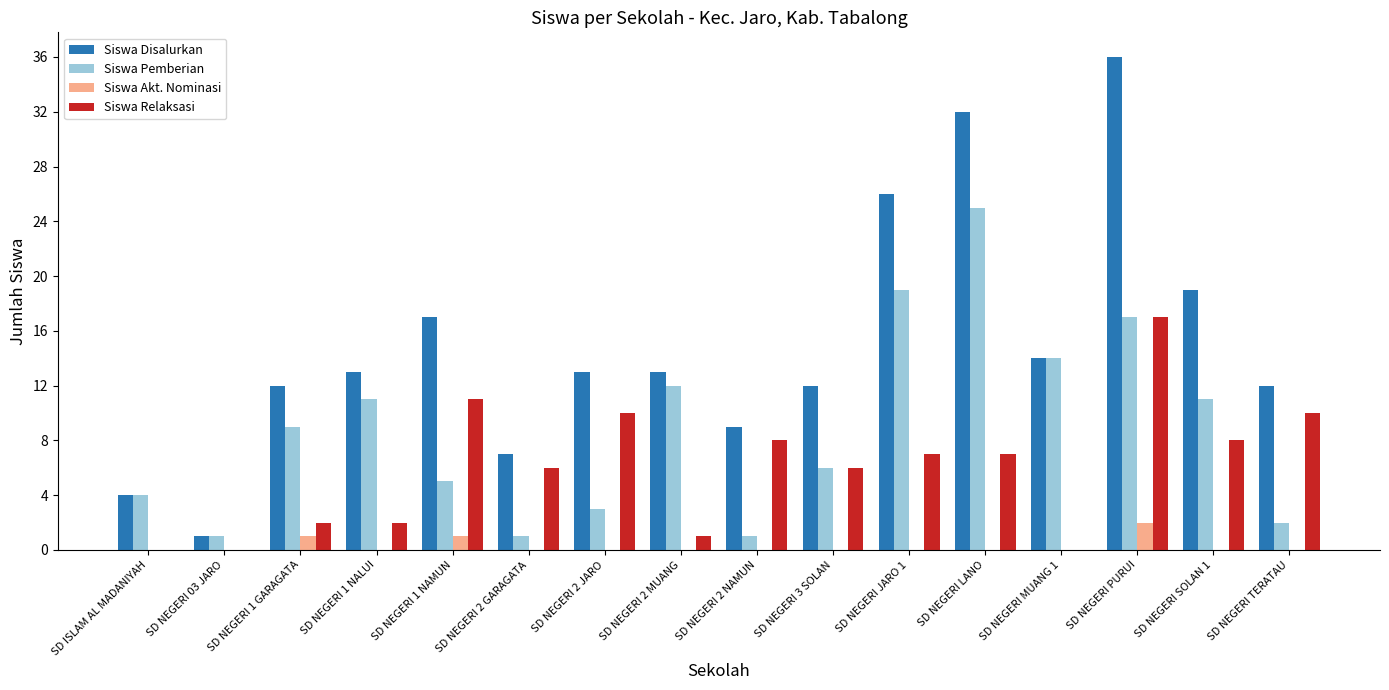

Are the bars grouped side by side (vs. stacked)?

Yes